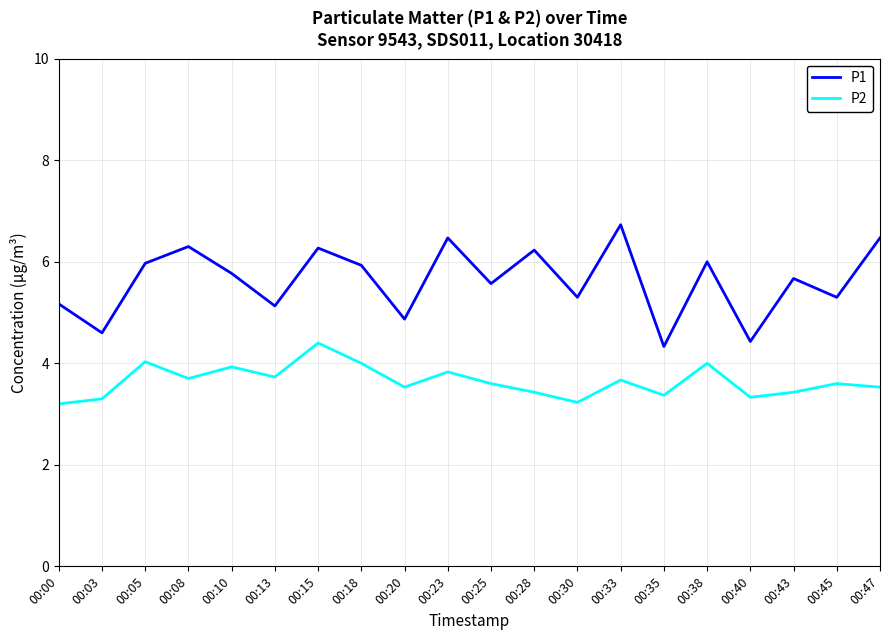

True or false: P1 has more than 1 interior local peaks.

True